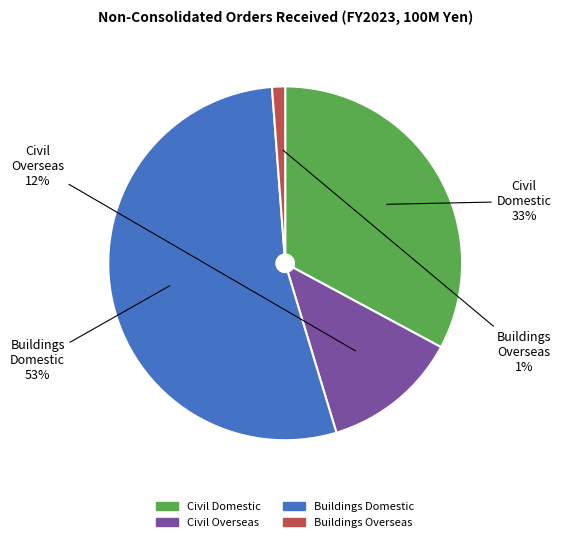

The Buildings Overseas slice represents 11% of the pie. True or false?

False